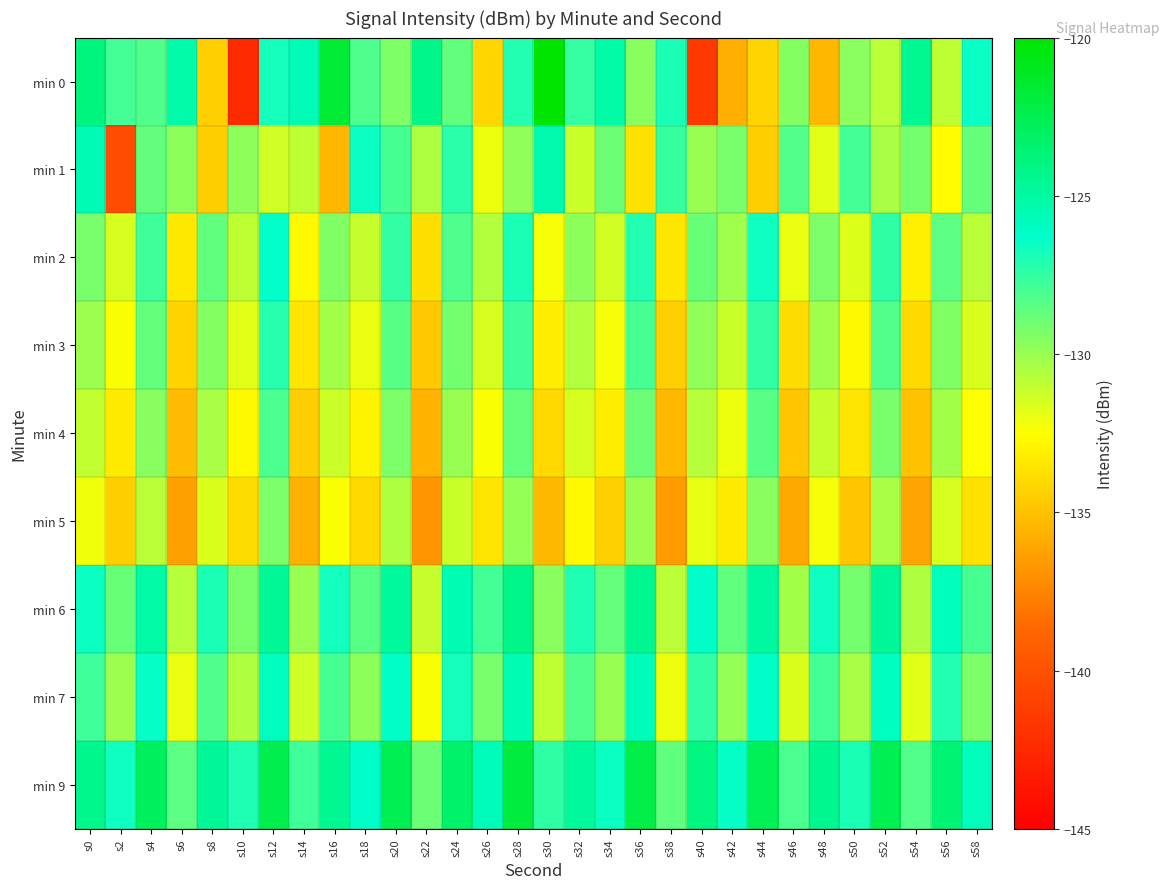

How many distinct data groups are displayed?

9